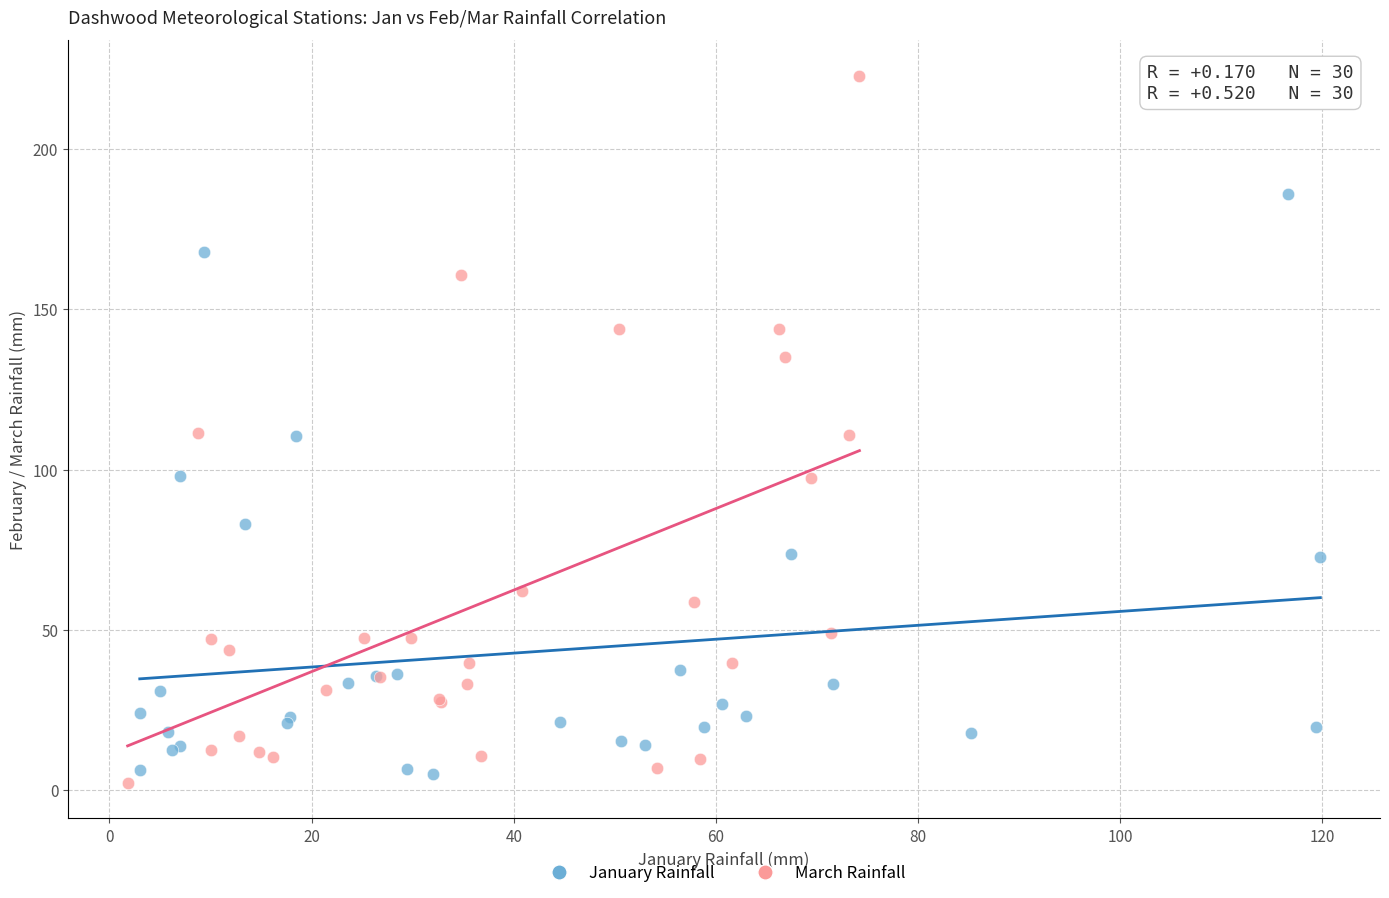

Which series has the largest Y range (max minus min)?

March Rainfall